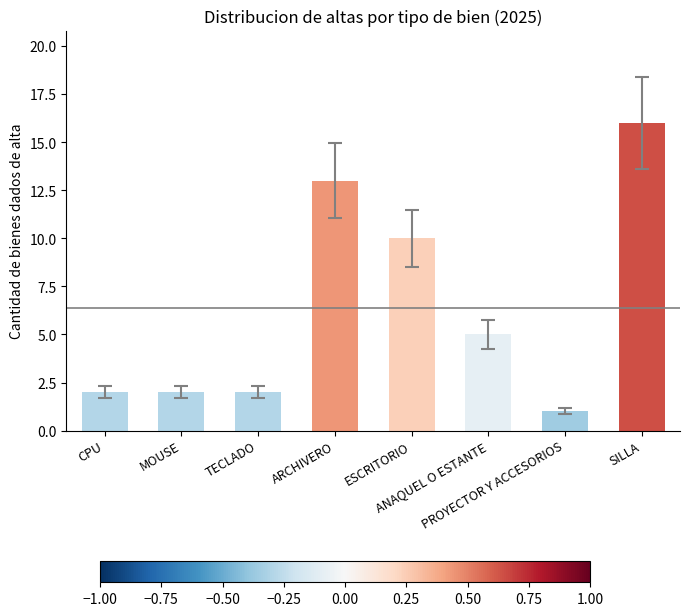

At which label is the value closest to 8?

ESCRITORIO